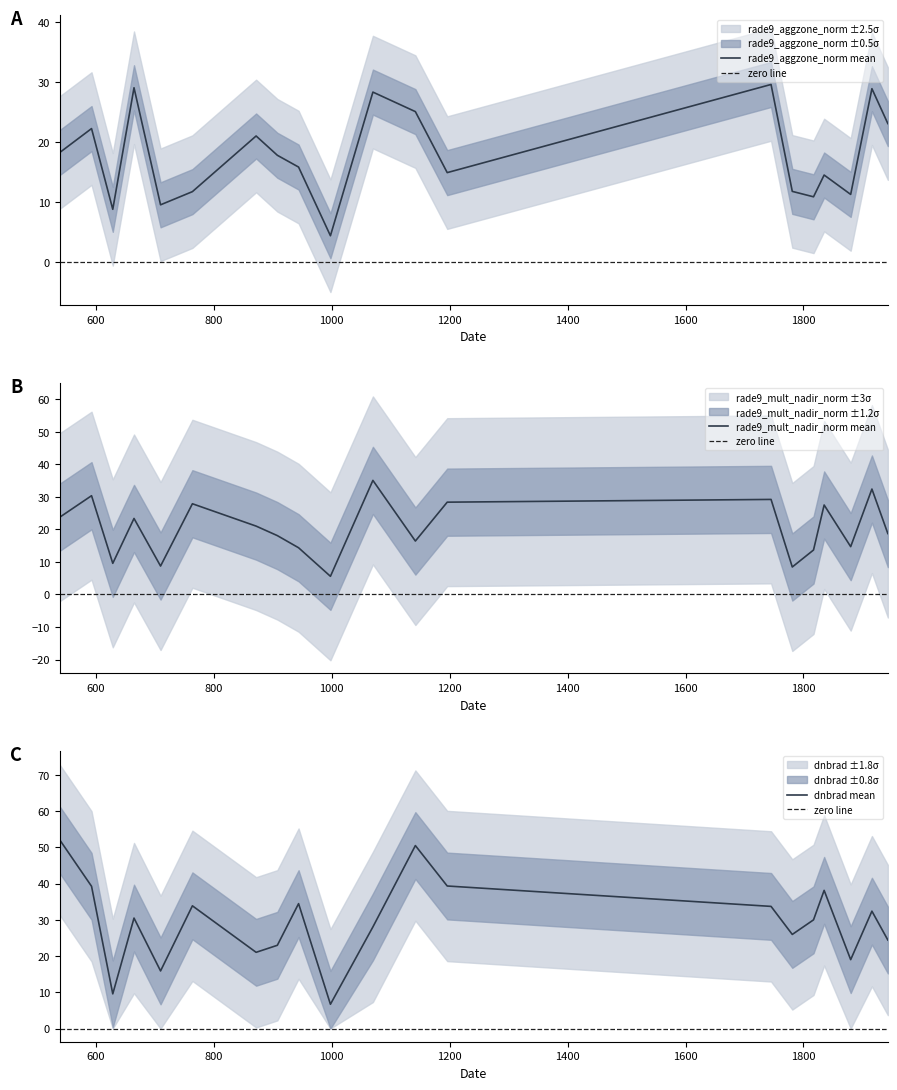

How many series are shown in this chart?

3